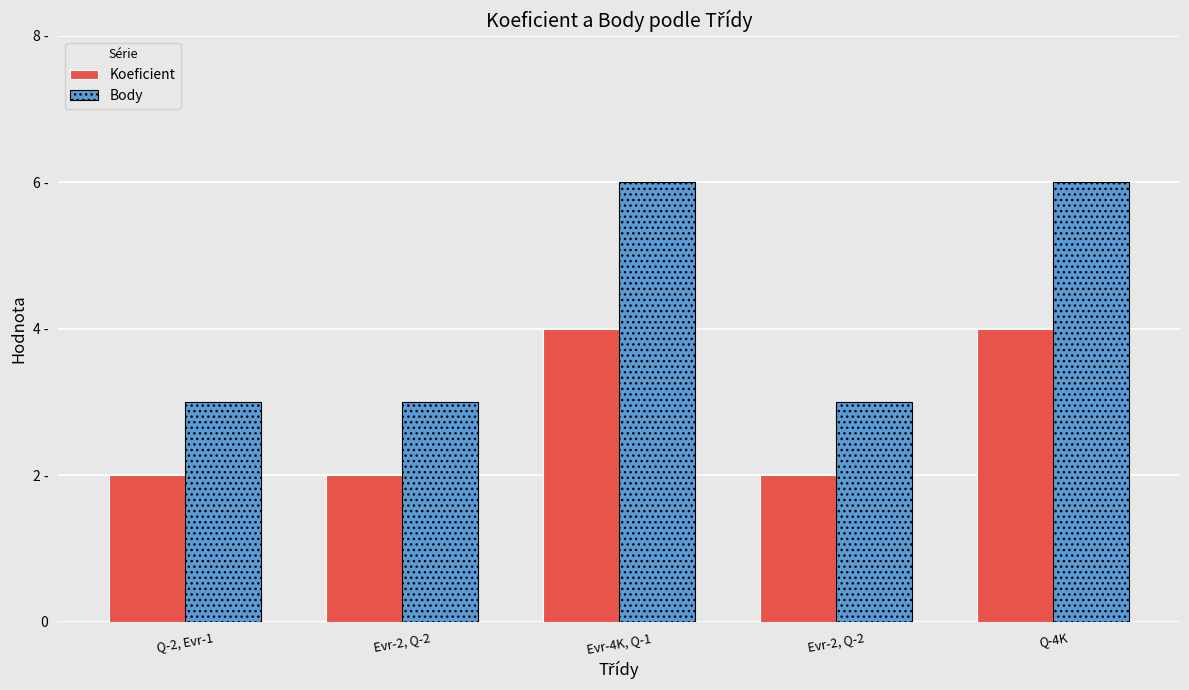

Read the Body value at Evr-2, Q-2.

3